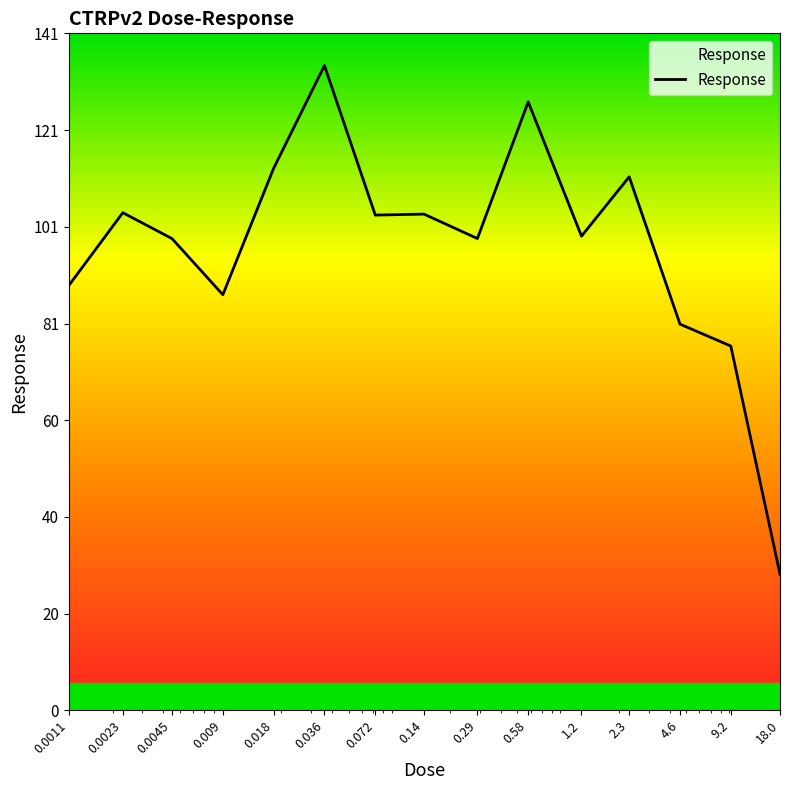

What is the smallest value displayed?

28.5